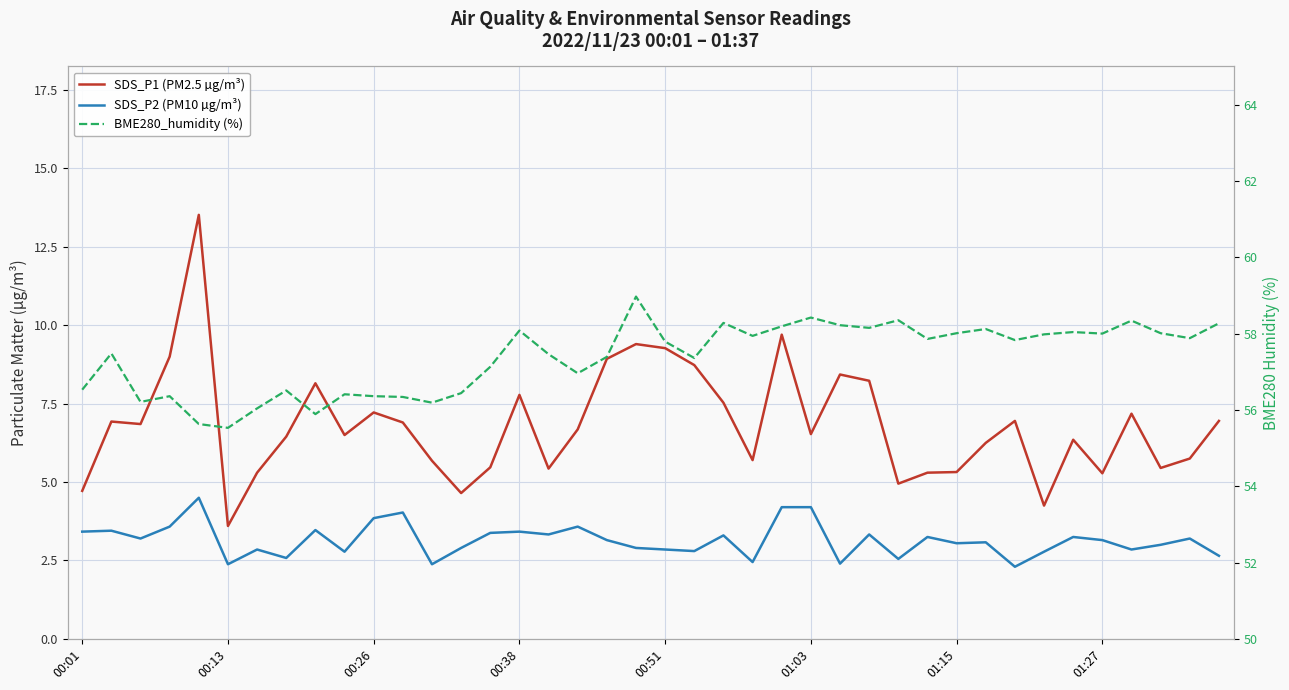

Is the value of SDS_P1 (PM2.5 µg/m³) at 01:27 greater than the value of BME280_humidity (%) at 00:26?

No